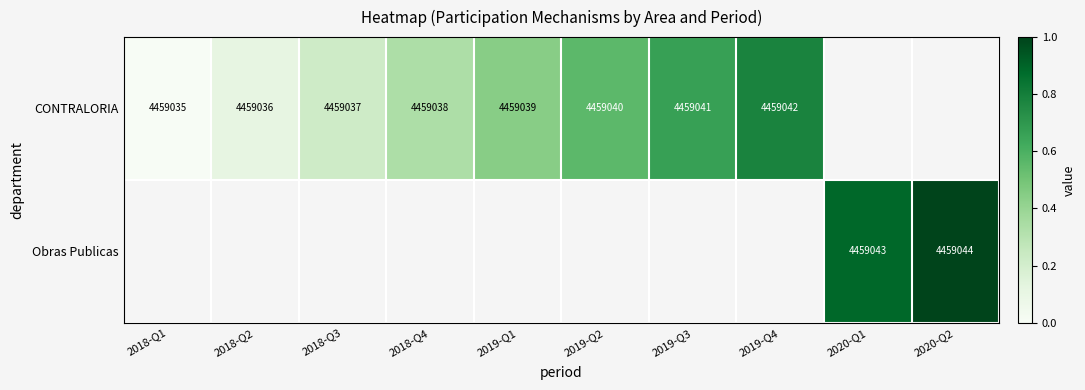

The value of CONTRALORIA at 2018-Q3 is 6909945. True or false?

False